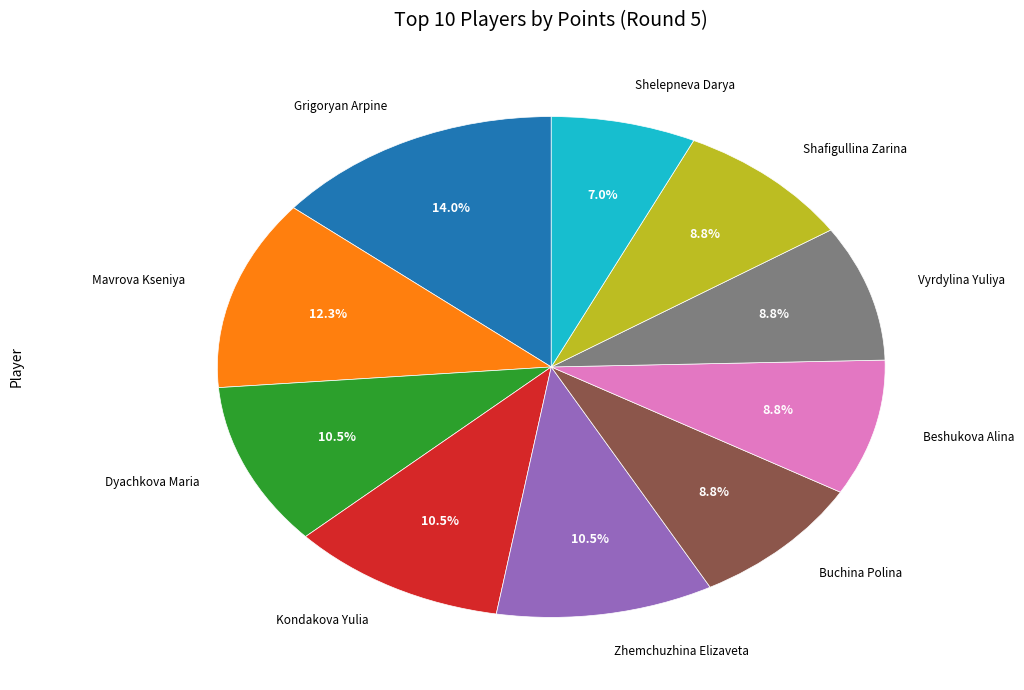

How many slices are in this pie chart?

10